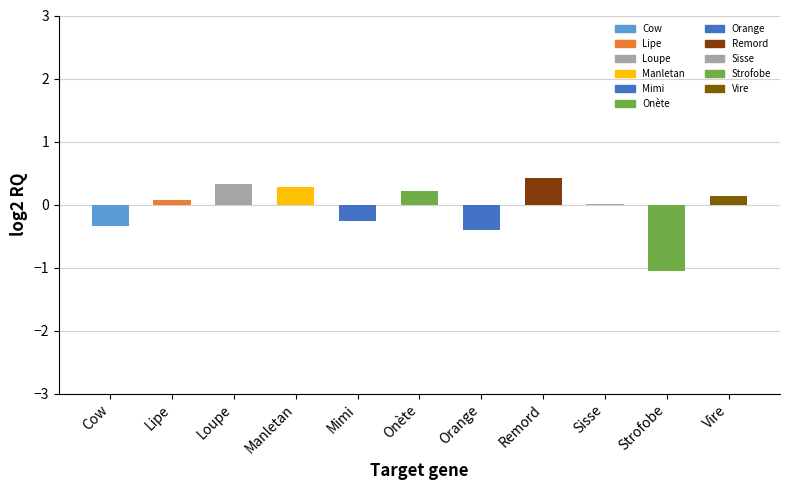

Where does the data first go above 0?

Lipe